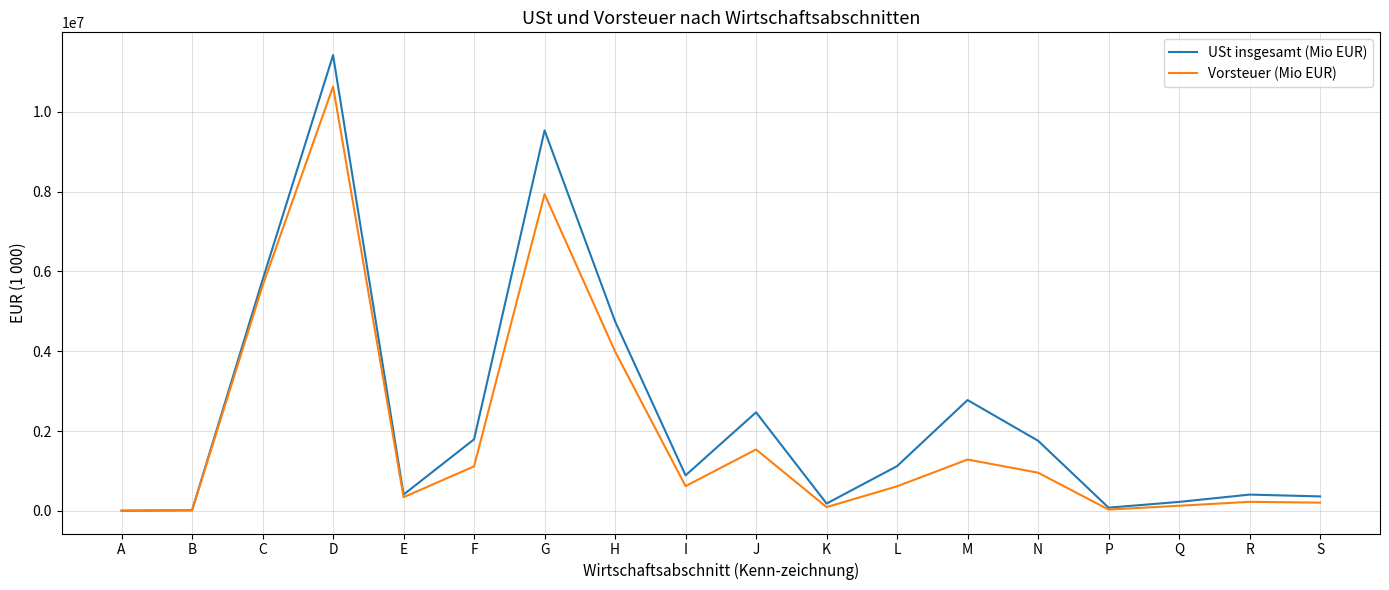

Which series has the widest spread of values?

USt insgesamt (Mio EUR)